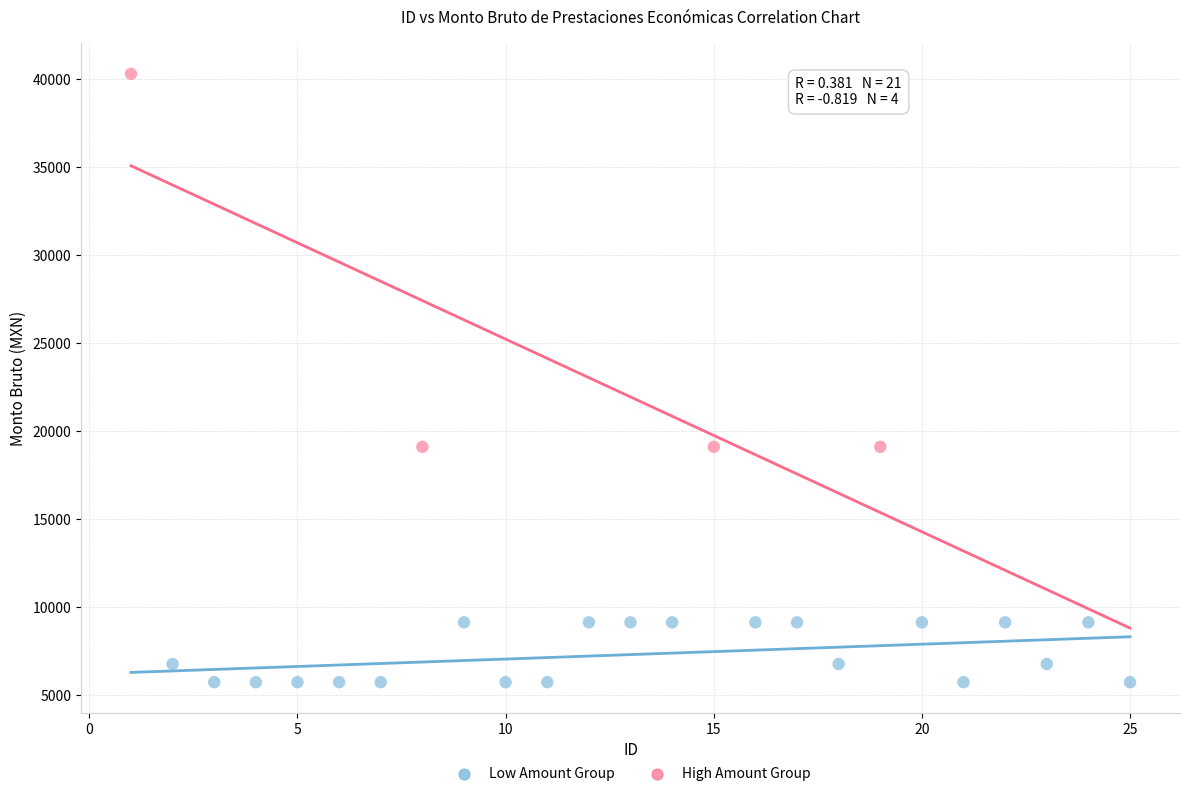

Which series reaches the maximum Y coordinate?

High Amount Group